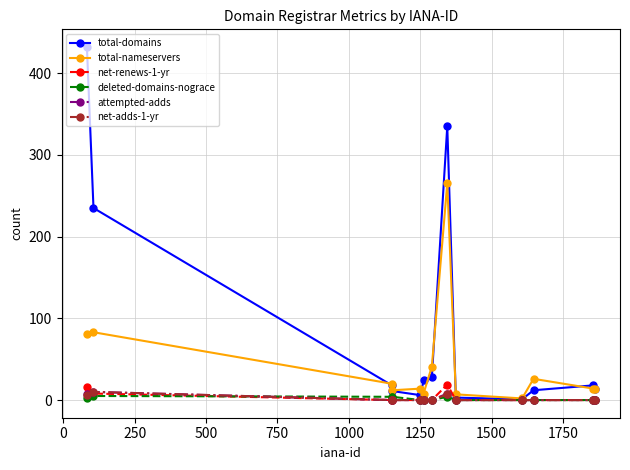

Which series has the largest total across all categories?

total-domains